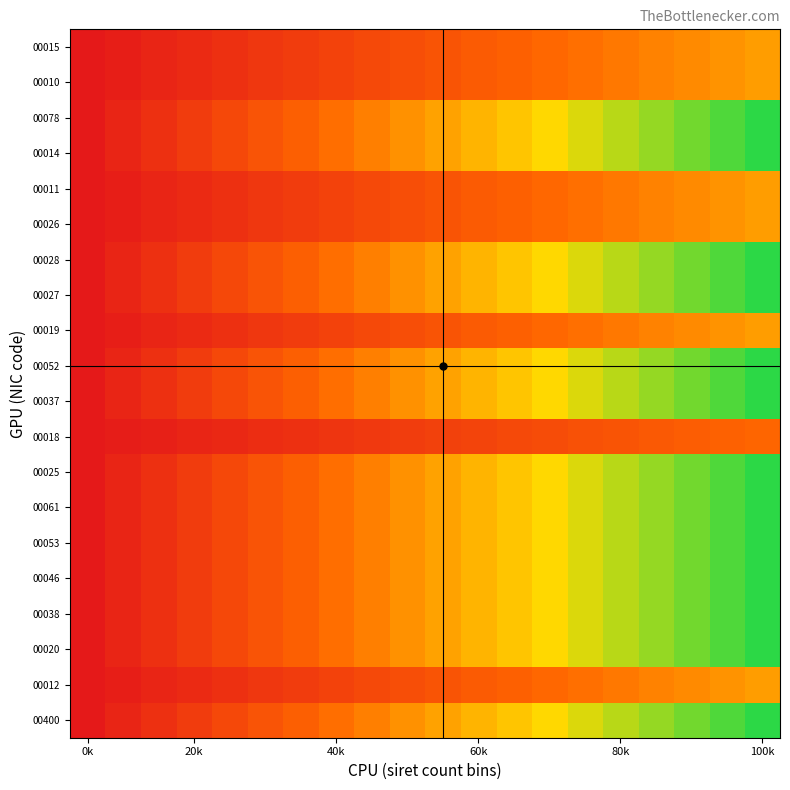

At which category is the sum across all series the highest?

100k